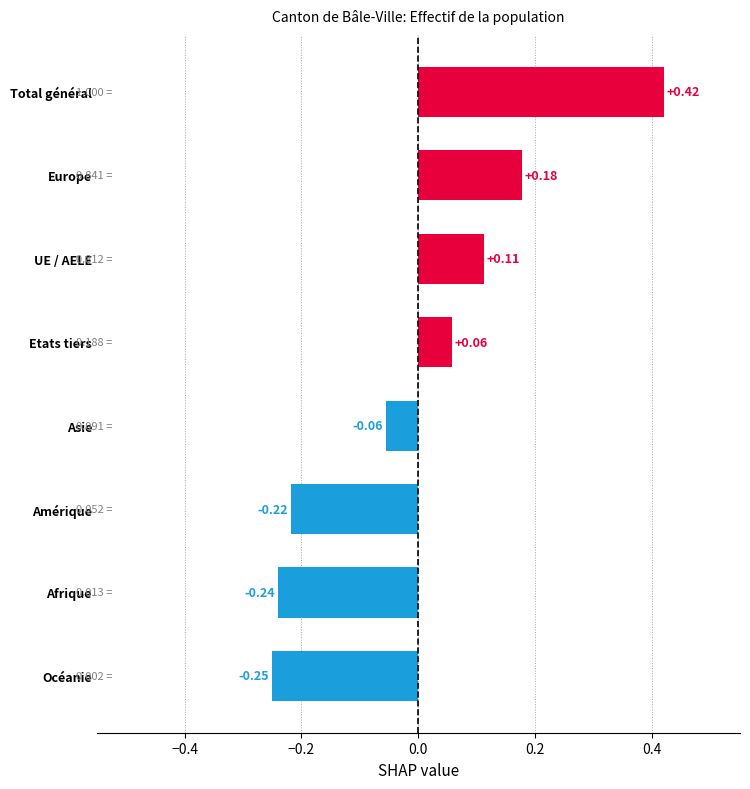

Where is the data nearest to the value 0?

Asie